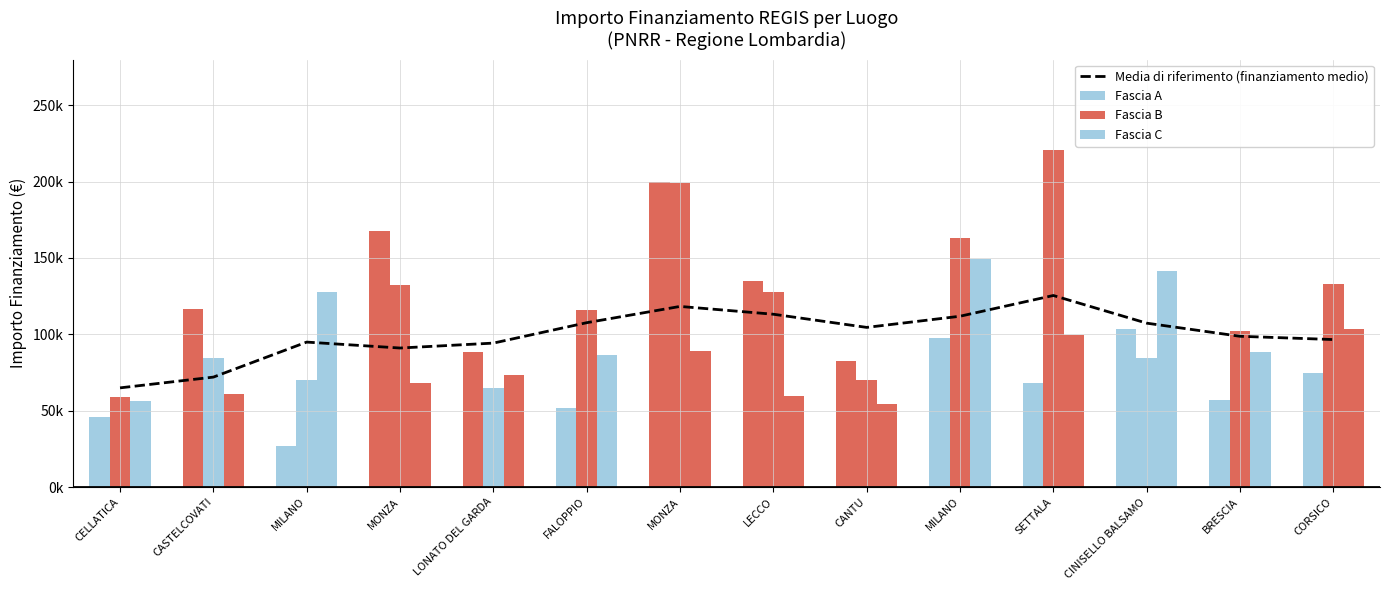

What is the minimum value shown in the chart?

26730.0